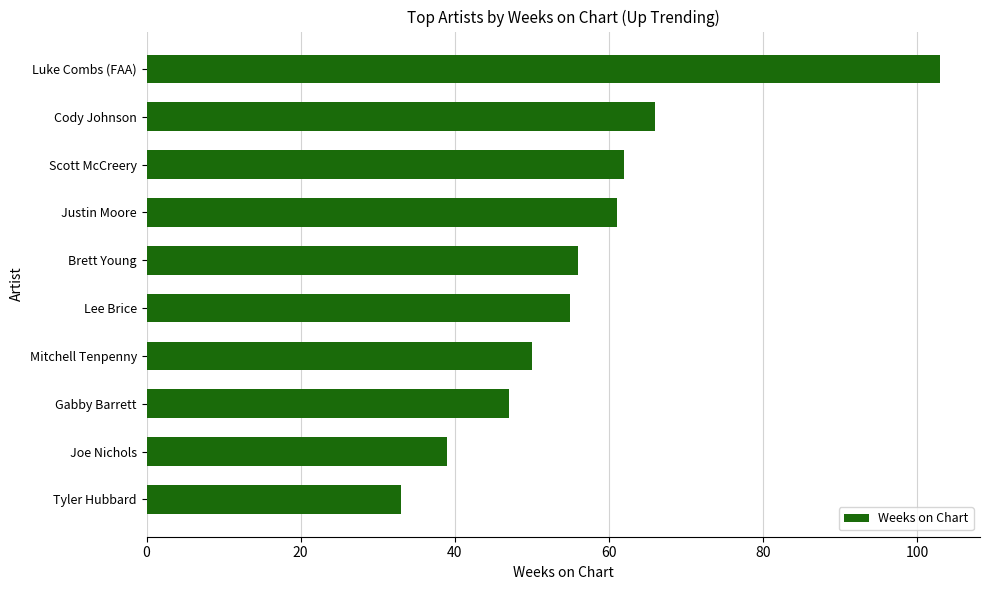

How many values are below 56?

5